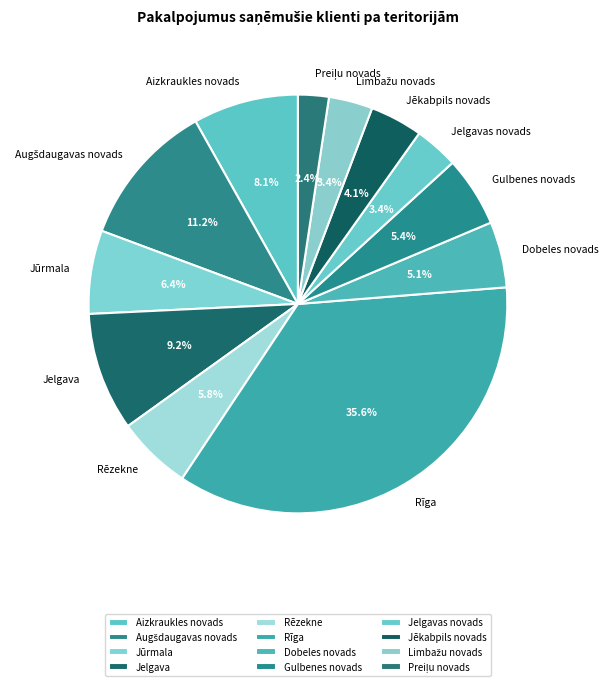

Approximately how many times larger is the value at Jūrmala compared to Jēkabpils novads?

1.6